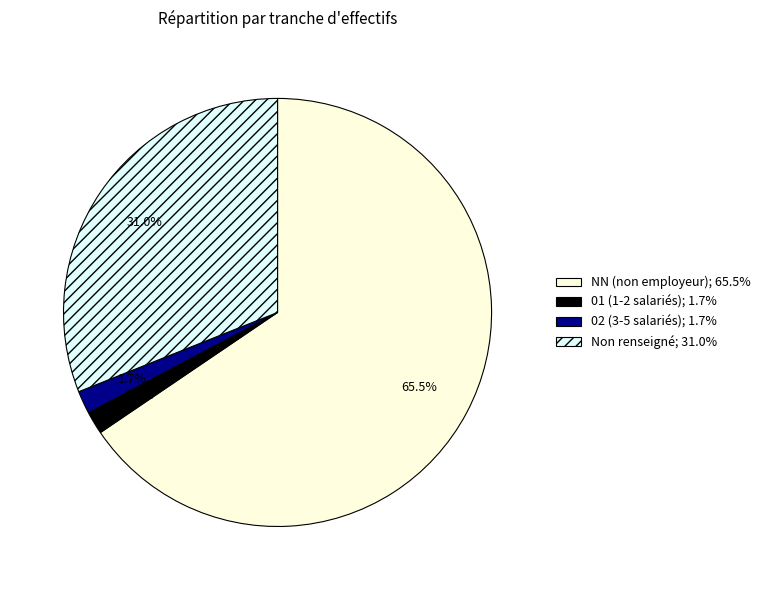

Do 01 (1-2 salariés); 1.7% and Non renseigné; 31.0% together represent more than half of the pie?

No